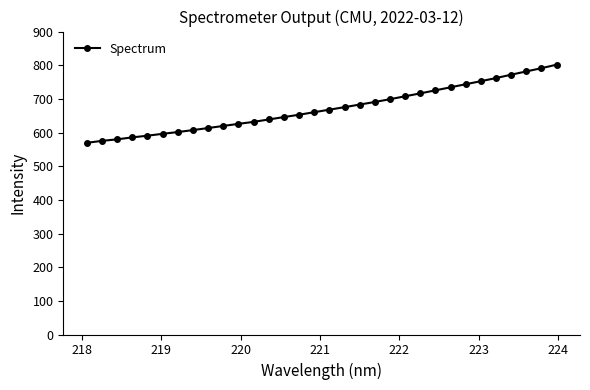

Is this an area chart (filled region under the line)?

No